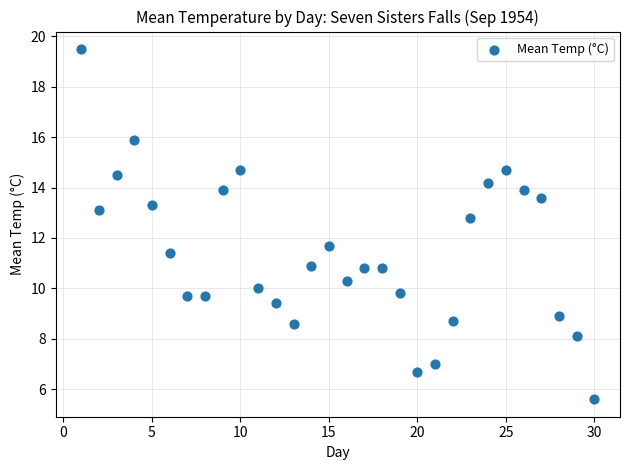

What is the range of Y values (max minus min)?

13.9